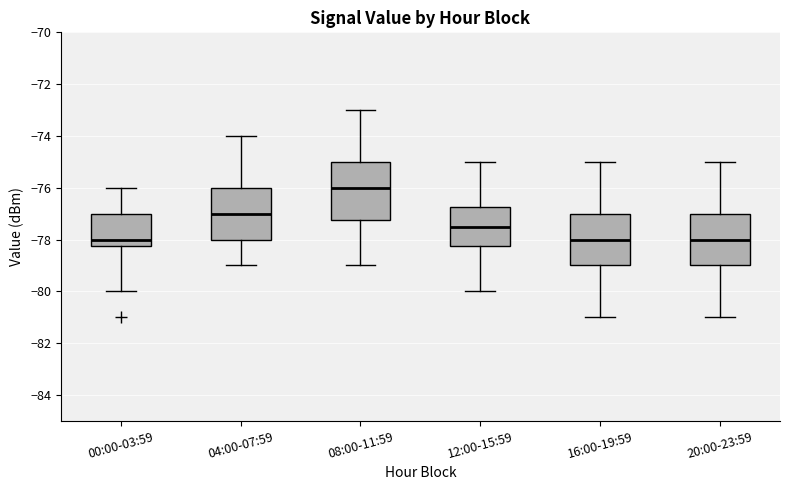

Reading left to right, read every box against the y-axis: the position of its median line, the range the box covers, and the ends of its whiskers. The values are not printed on the chart, so give them approximately, as read against the axis.

00:00-03:59: median -78.0, box -78.2 to -77.0, whiskers -80.0 to -76.0
04:00-07:59: median -77.0, box -78.0 to -76.0, whiskers -79.0 to -74.0
08:00-11:59: median -76.0, box -77.2 to -75.0, whiskers -79.0 to -73.0
12:00-15:59: median -77.4, box -78.2 to -76.8, whiskers -80.0 to -75.0
16:00-19:59: median -78.0, box -79.0 to -77.0, whiskers -81.0 to -75.0
20:00-23:59: median -78.0, box -79.0 to -77.0, whiskers -81.0 to -75.0